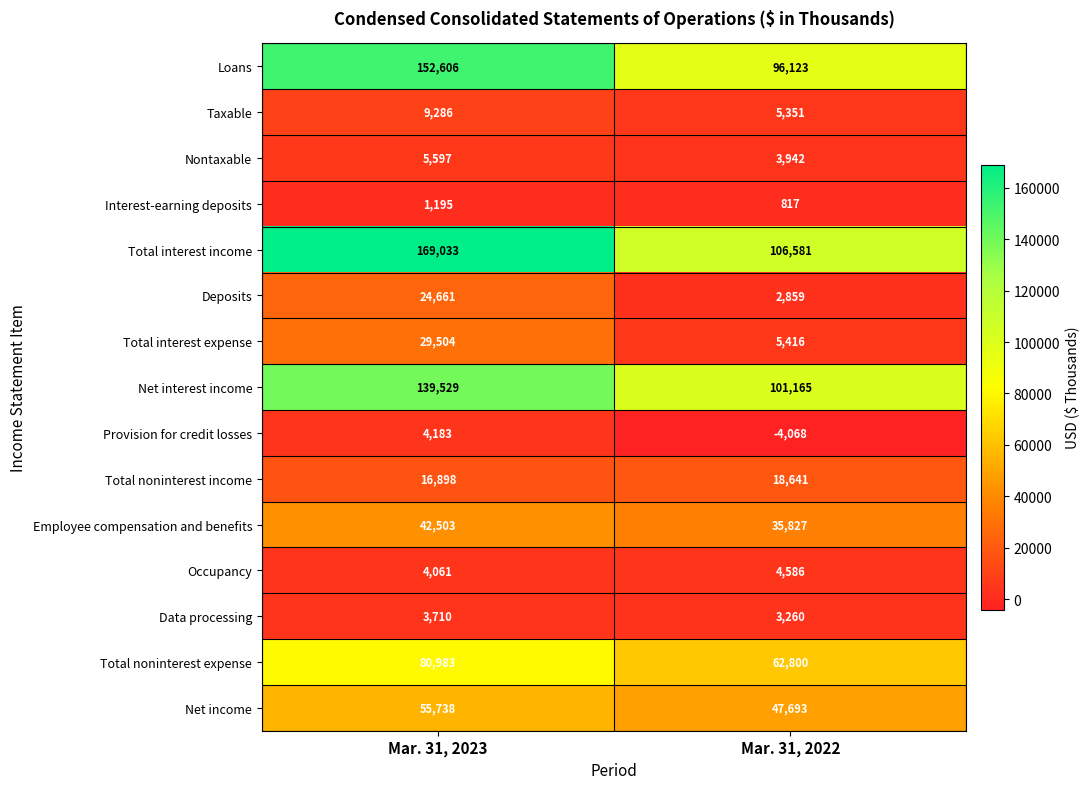

What is the smallest value displayed?

-4068